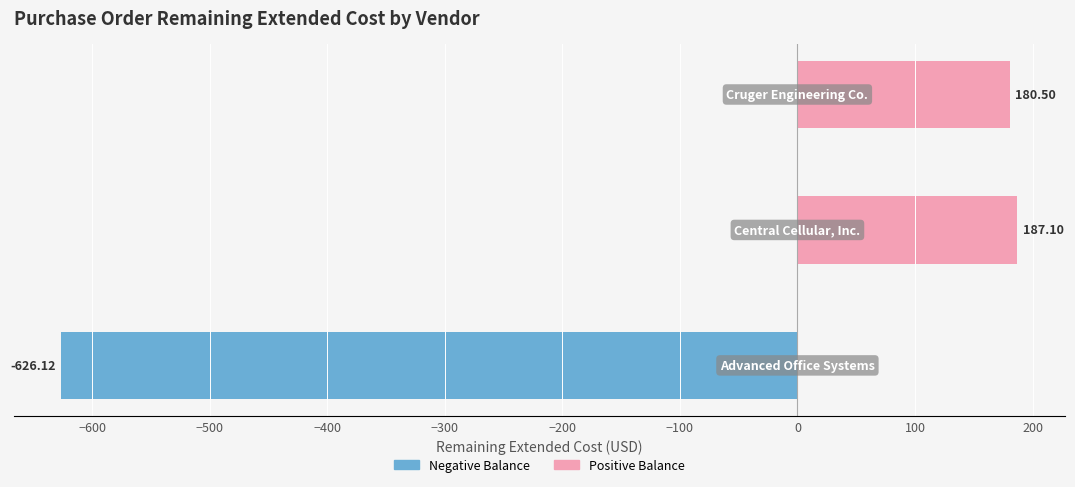

What is the sum of all values?

-258.5